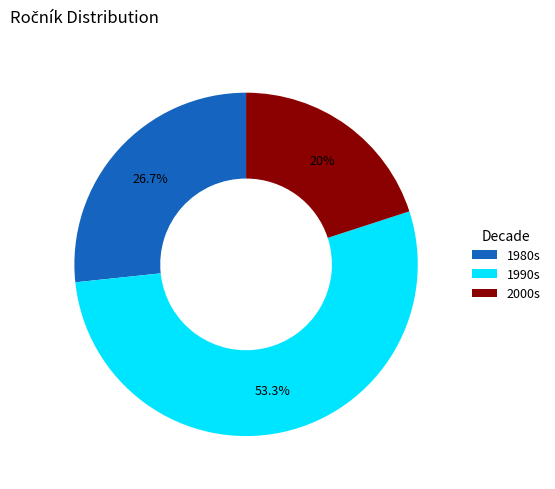

What is the smallest slice in the pie chart?

2000s